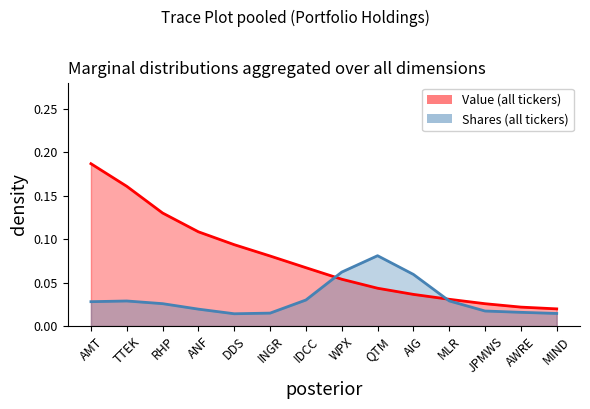

Count the values in the range 0 to 1.

14